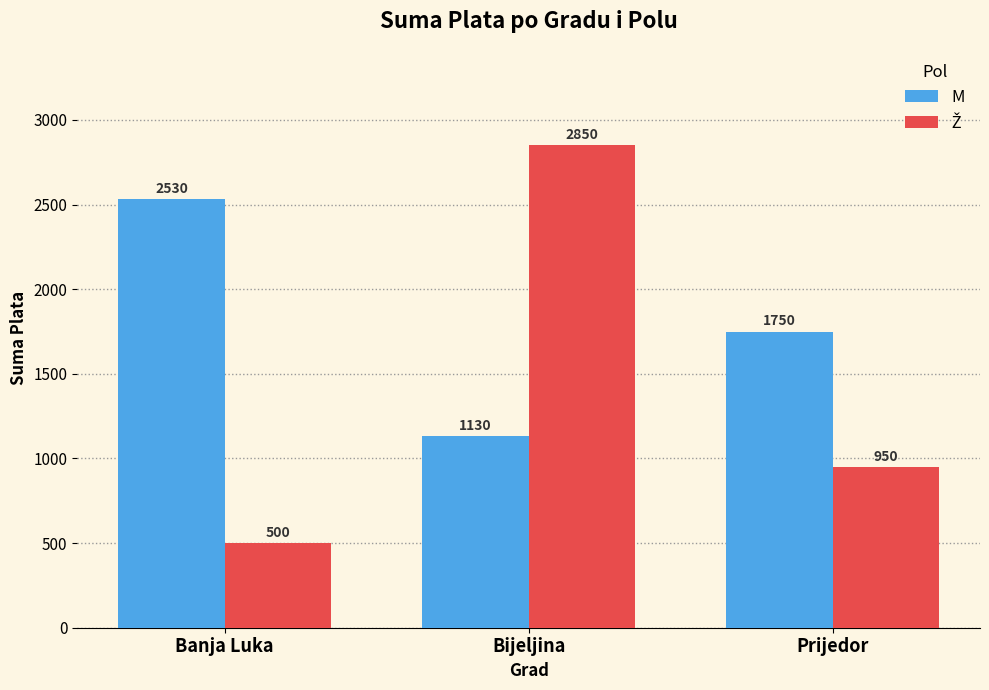

Rank the categories by M value from lowest to highest.

Bijeljina, Prijedor, Banja Luka